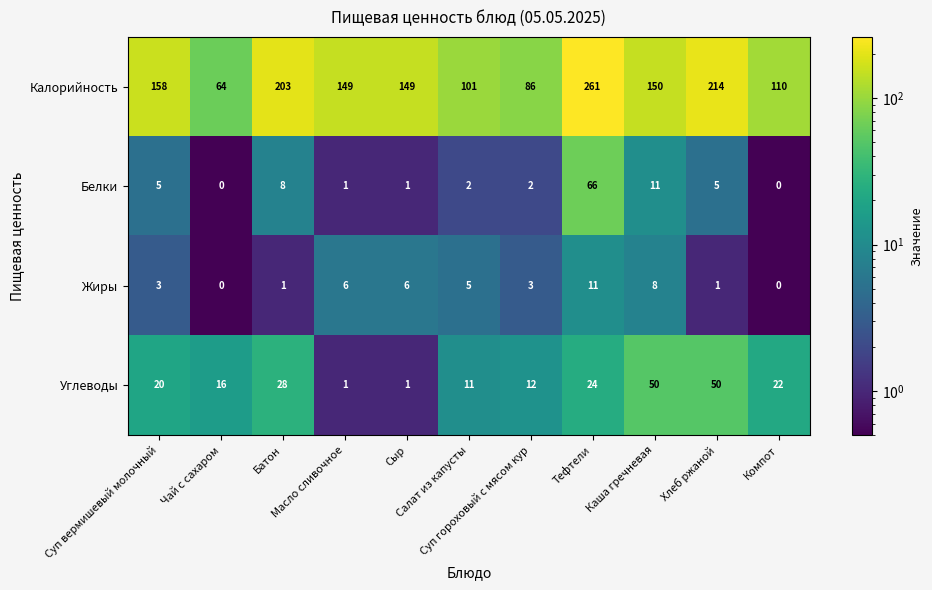

Rank the series by their maximum value, from highest to lowest.

Калорийность, Белки, Углеводы, Жиры